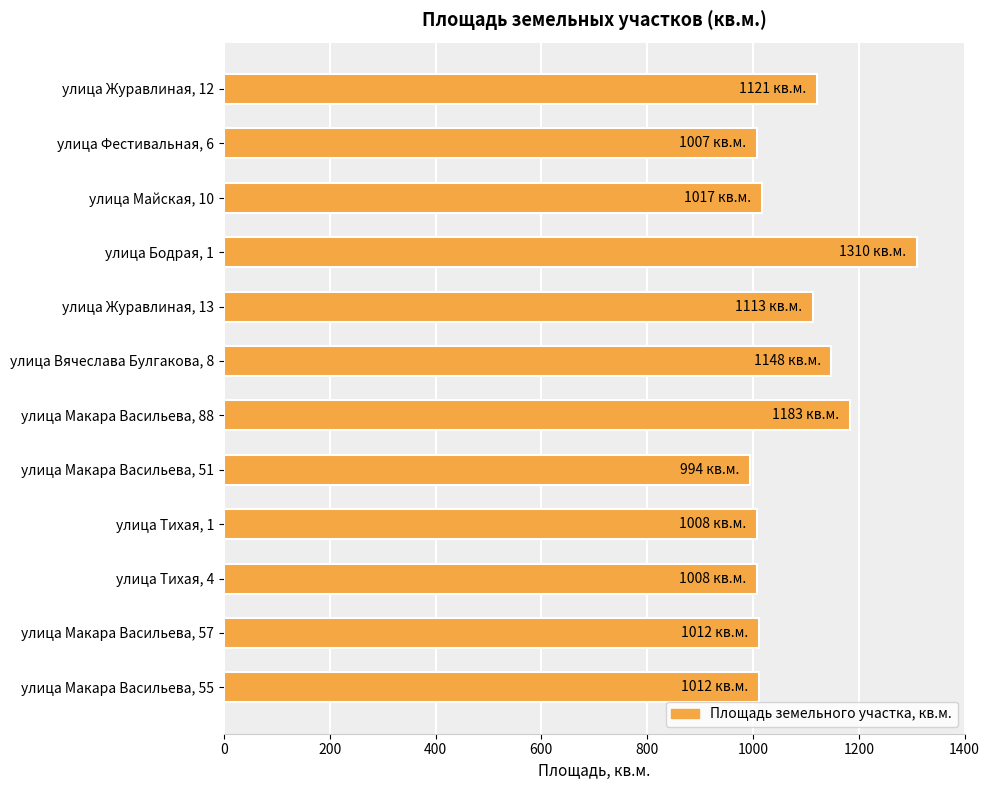

Does the chart contain any negative values?

No